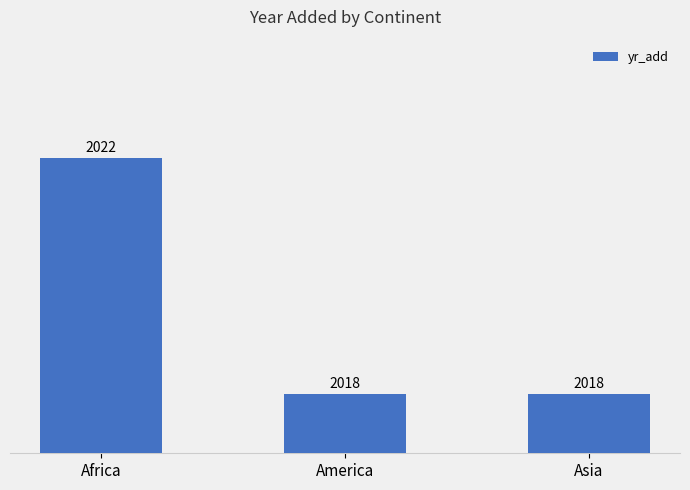

Are the bars horizontal?

No